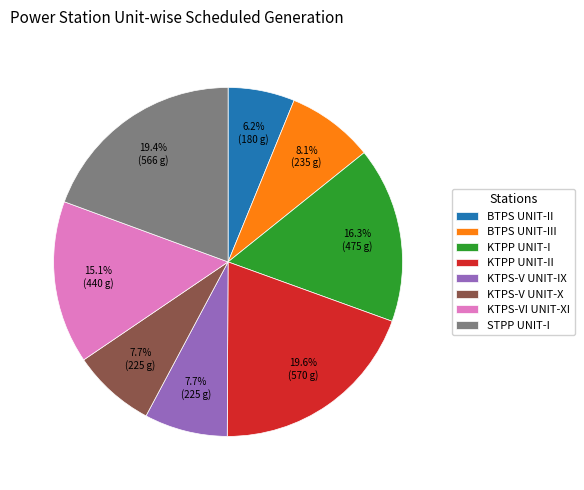

True or false: KTPP UNIT-I accounts for 1% of the total.

False